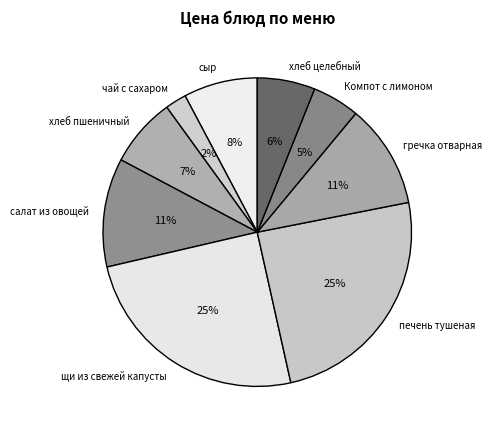

To the nearest percent, what is the difference between the Компот с лимоном and салат из овощей slice percentages?

6%